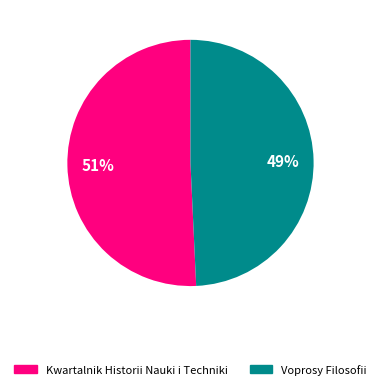

To the nearest percent, what portion does Kwartalnik Historii Nauki i Techniki represent?

51%